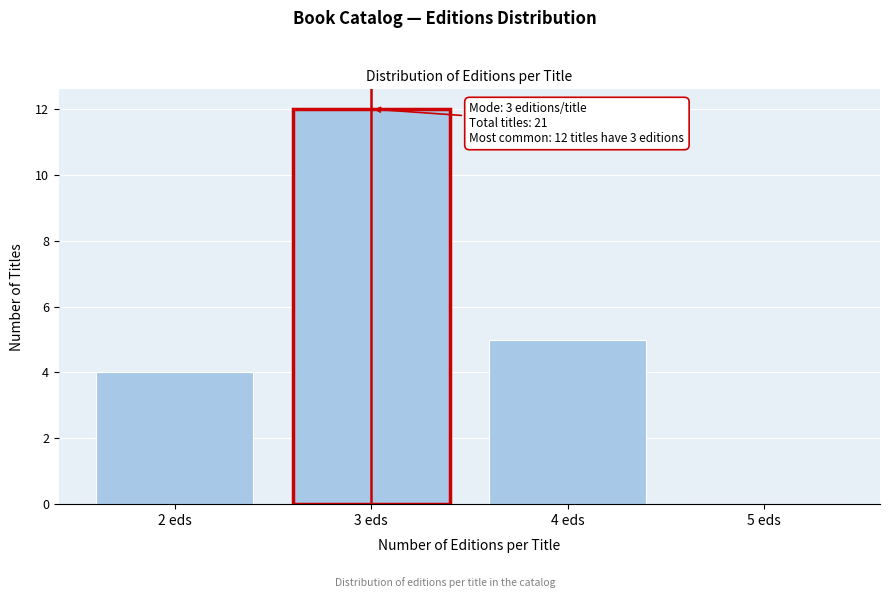

Over which range of the x-axis is the bar tallest?

2.5 to 3.5